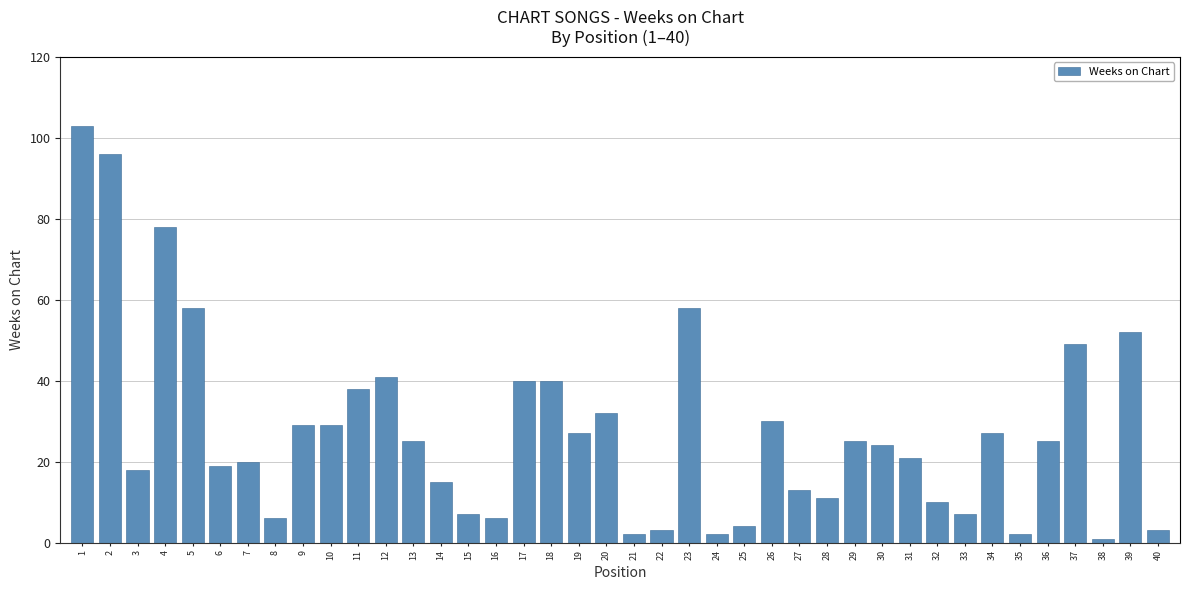

Reading left to right, list all the values displayed in this chart.

103	96	18	78	58	19	20	6	29	29	38	41	25	15	7	6	40	40	27	32	2	3	58	2	4	30	13	11	25	24	21	10	7	27	2	25	49	1	52	3